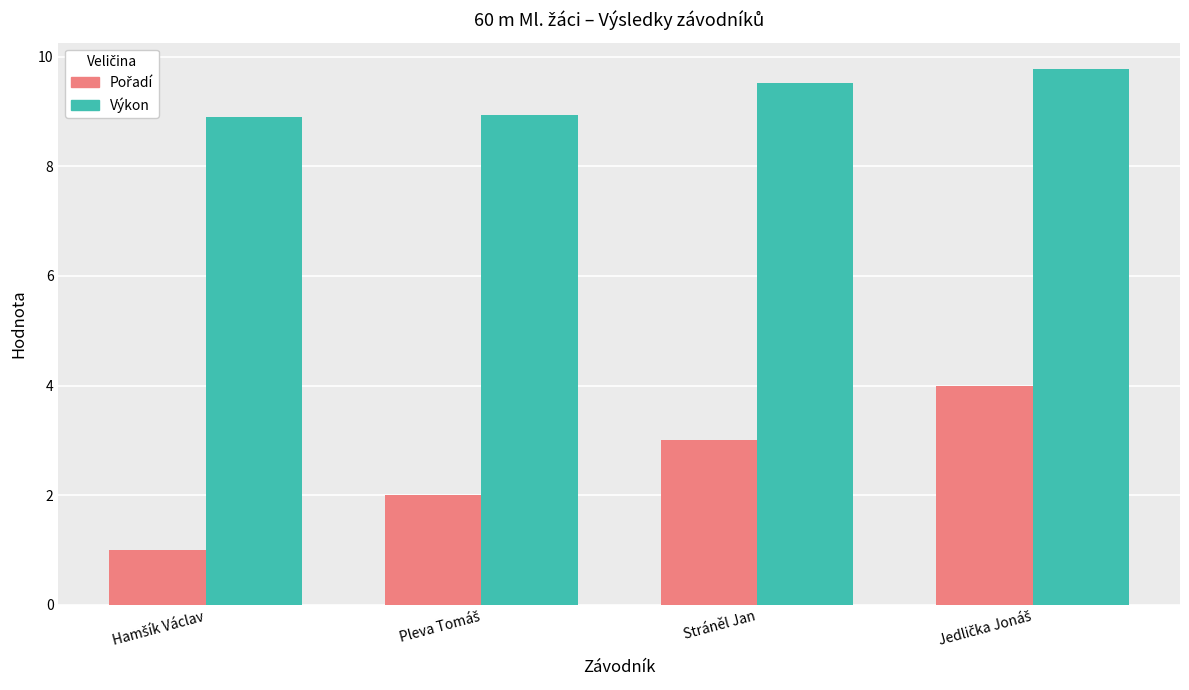

What is the difference between the second highest and minimum values in the Výkon series?

0.6